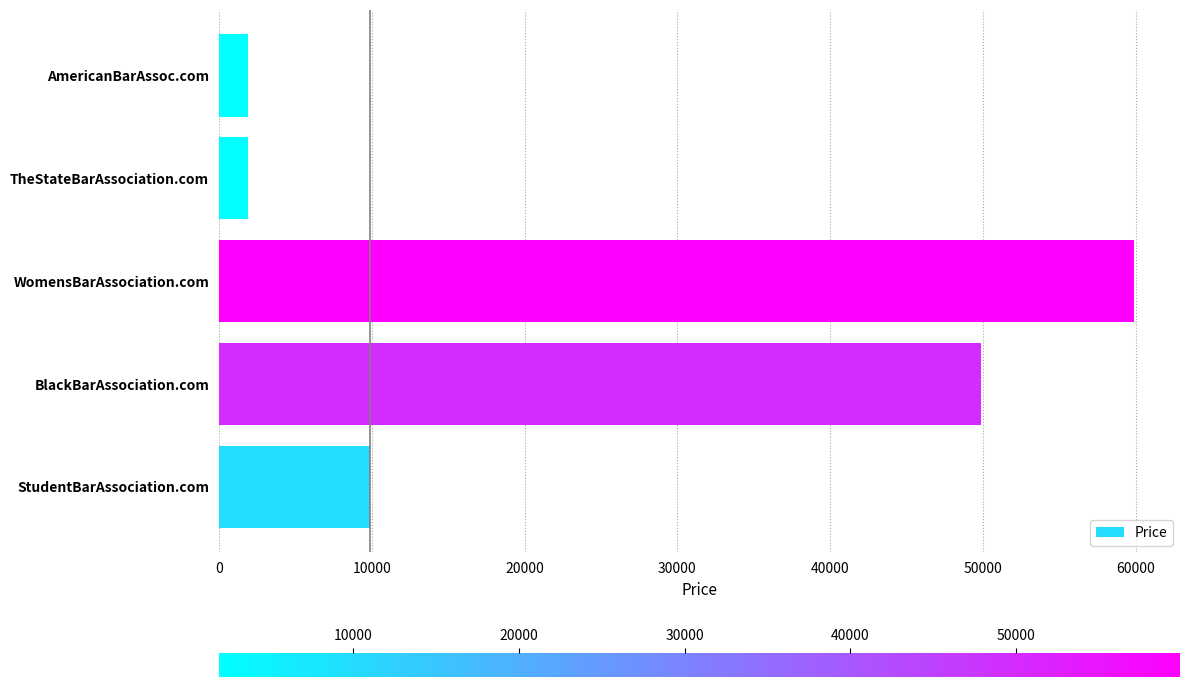

At which category does the chart reach its peak across all series?

WomensBarAssociation.com